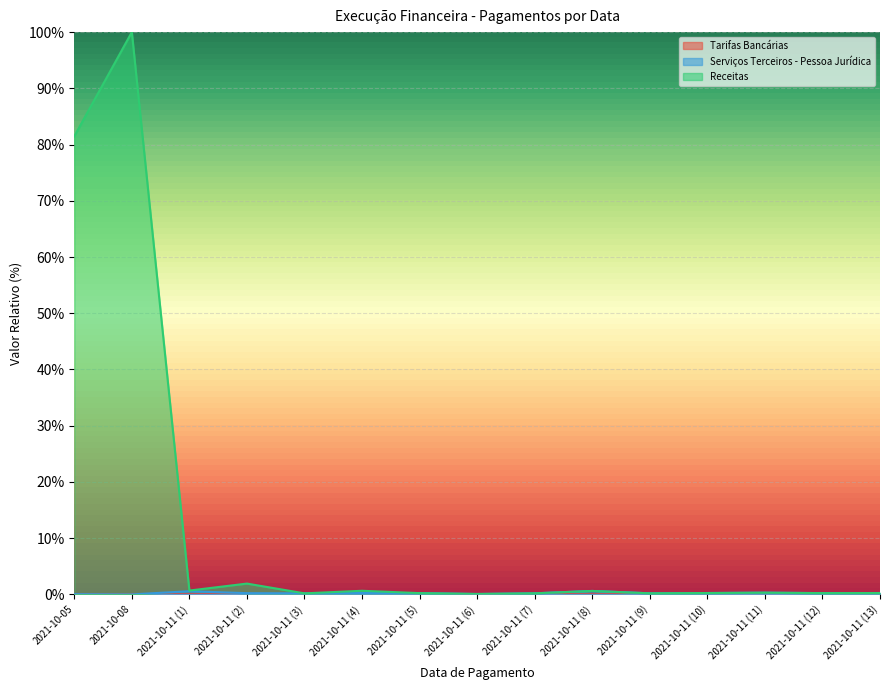

Does the chart display data point markers on the line(s)?

No